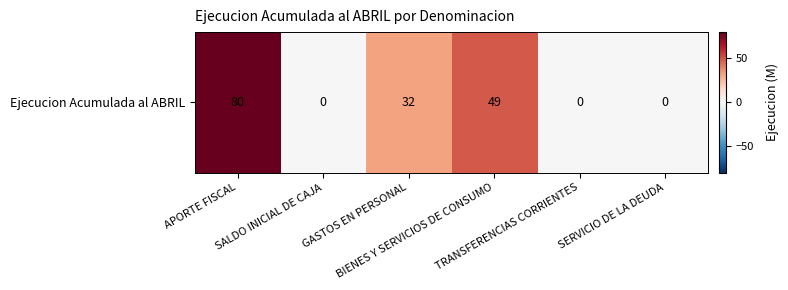

What is the difference between the second highest and second lowest values?

49